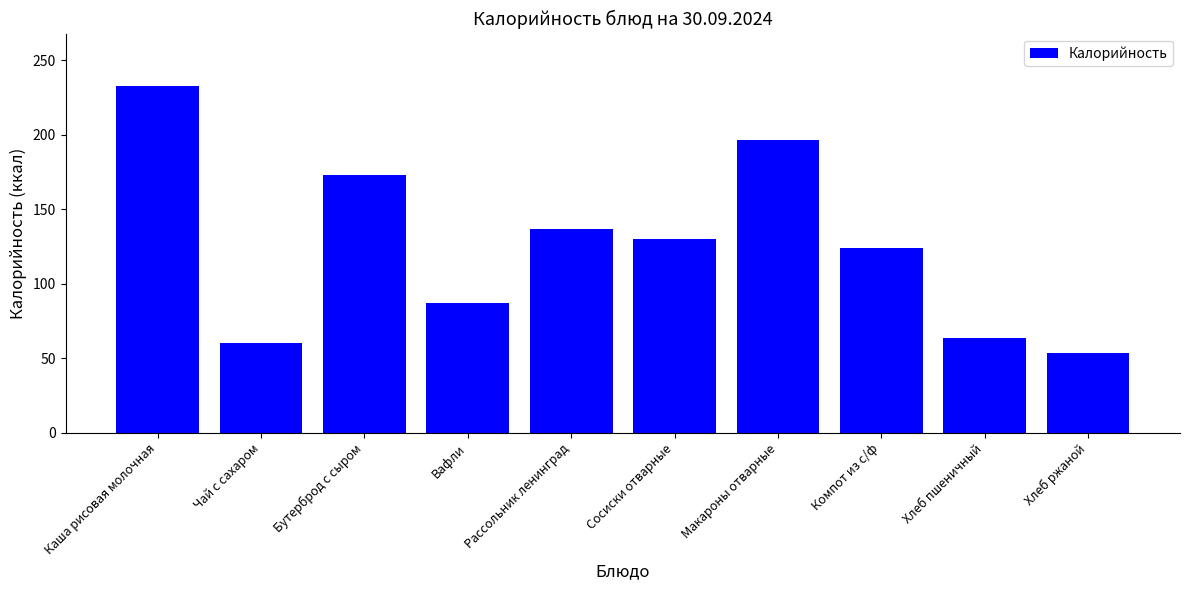

What value does the data have at Хлеб ржаной?

53.5